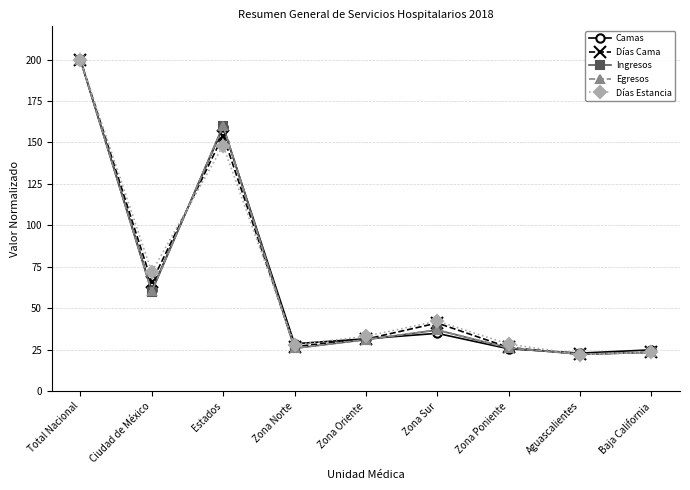

At which category does Días Cama reach its first local peak?

Estados